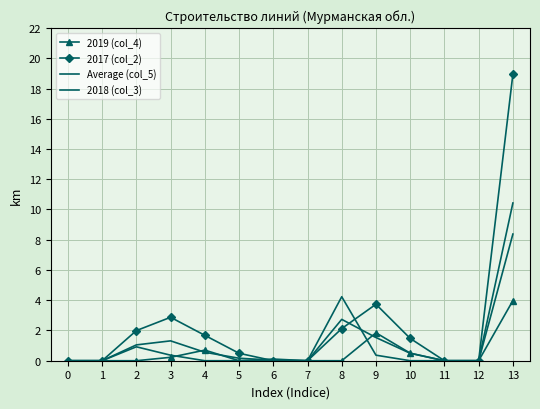

What is the total value across all series at 3?

4.8